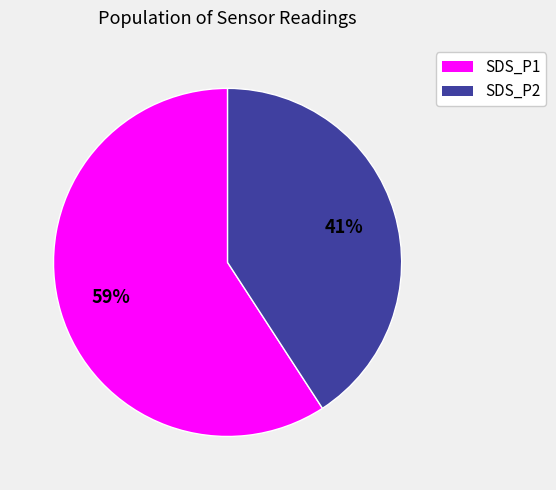

To the nearest percent, what is the combined percentage of SDS_P2 and SDS_P1?

100%